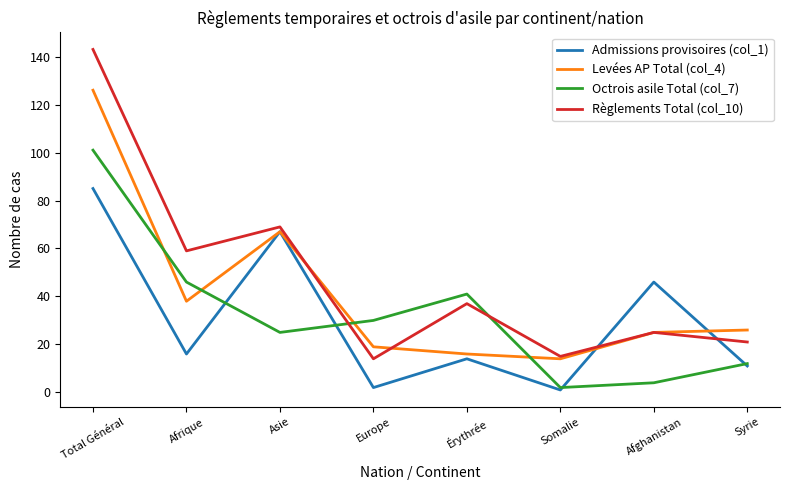

Where is Octrois asile Total (col_7) nearest to the value 51?

Afrique